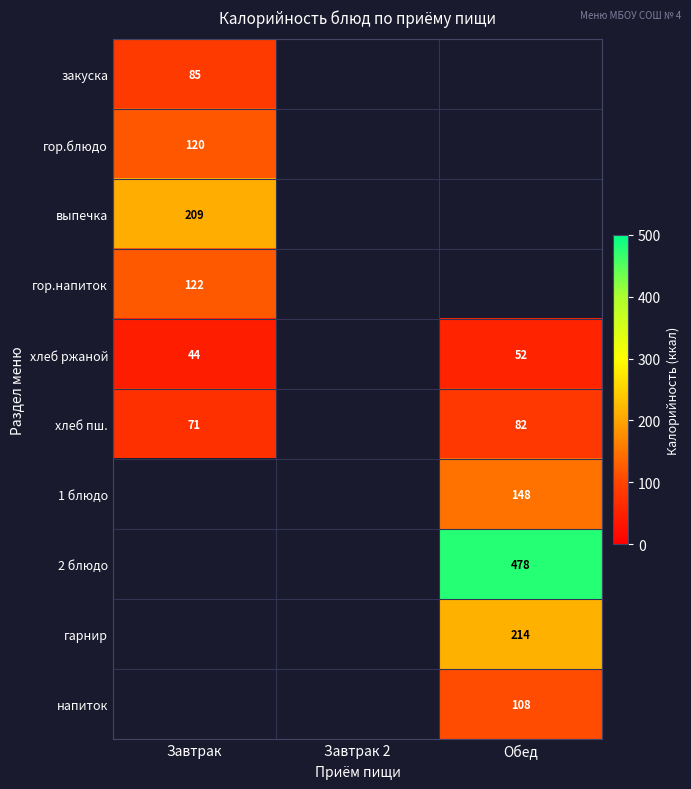

Is it true that хлеб пш. equals 121 at Завтрак?

False